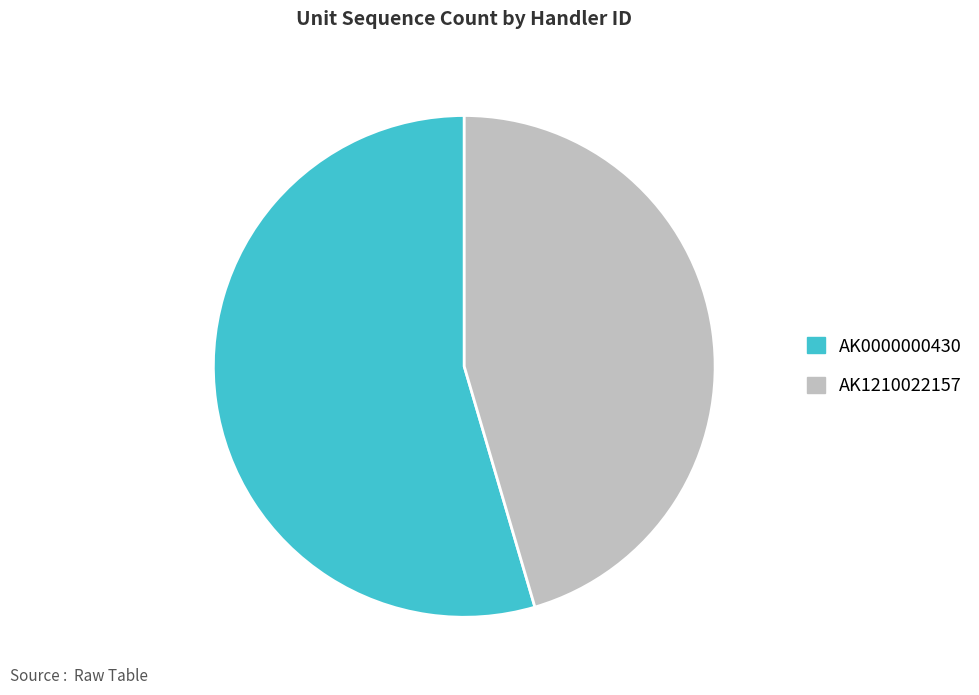

What is the ratio of the value at AK0000000430 to the value at AK1210022157?

1.2